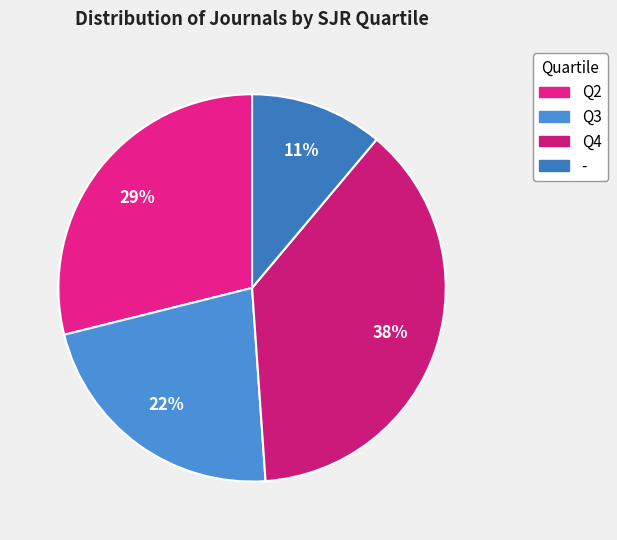

Rank the categories by value from lowest to highest.

-, Q3, Q2, Q4